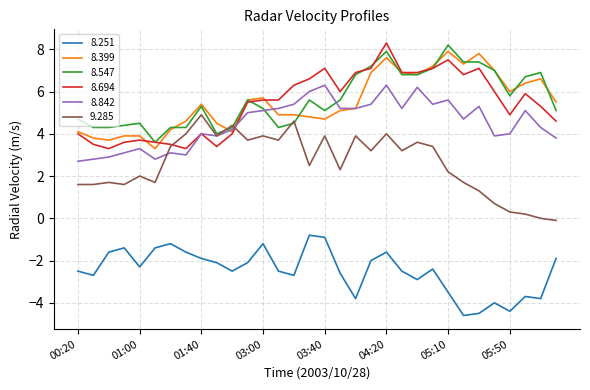

What is the highest value of the 8.842 series?

6.3